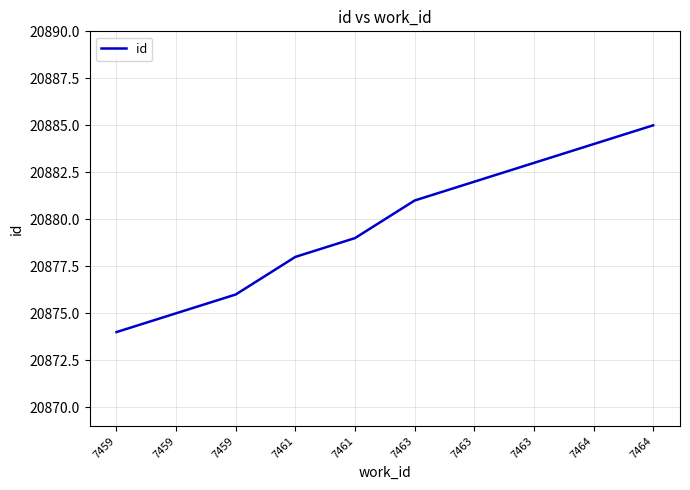

What is the maximum value shown in the chart?

20885